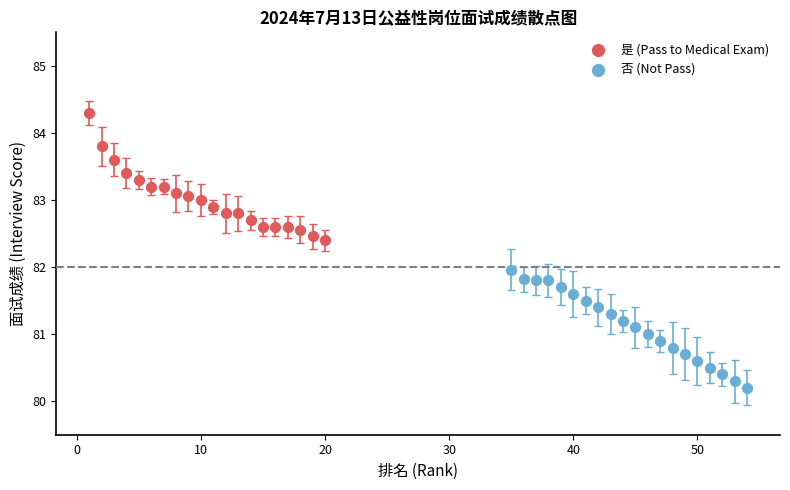

Which series reaches the minimum Y coordinate?

否 (Not Pass)